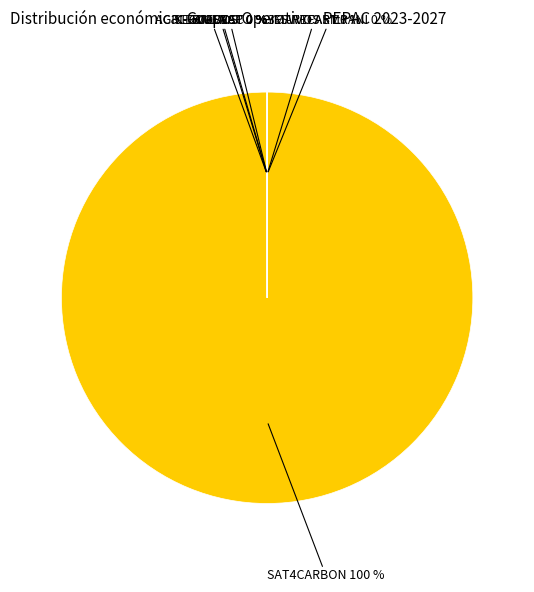

Is there a majority slice in this chart?

Yes